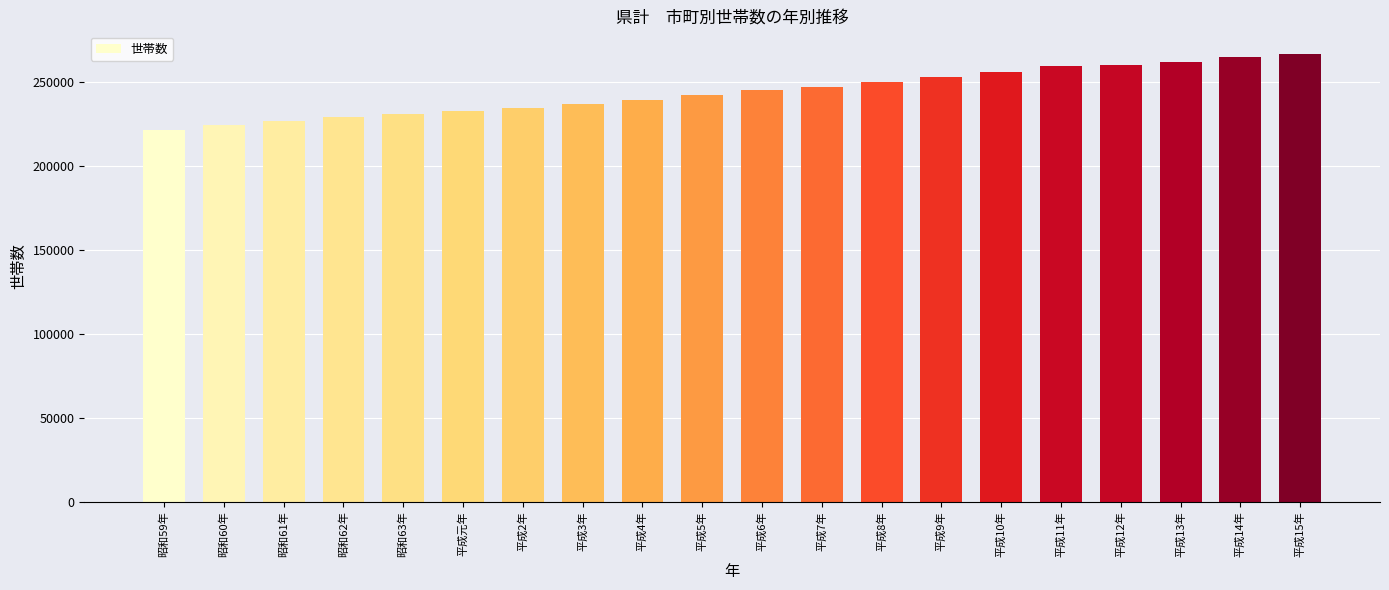

What is the value of the 3rd bar from the left?

226695